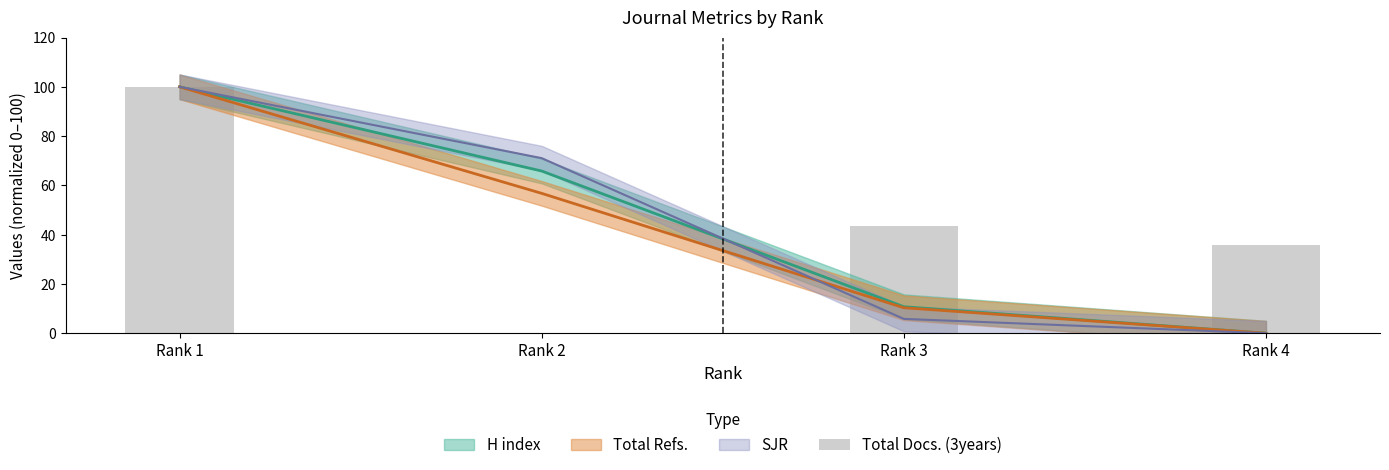

How many values are above zero?

3